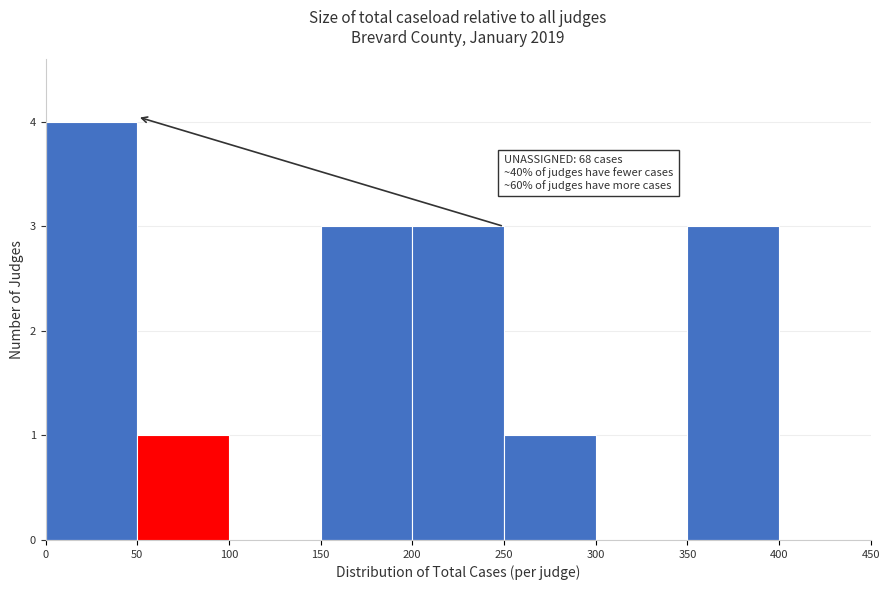

Which range on the x-axis has the tallest bar?

0 to 50